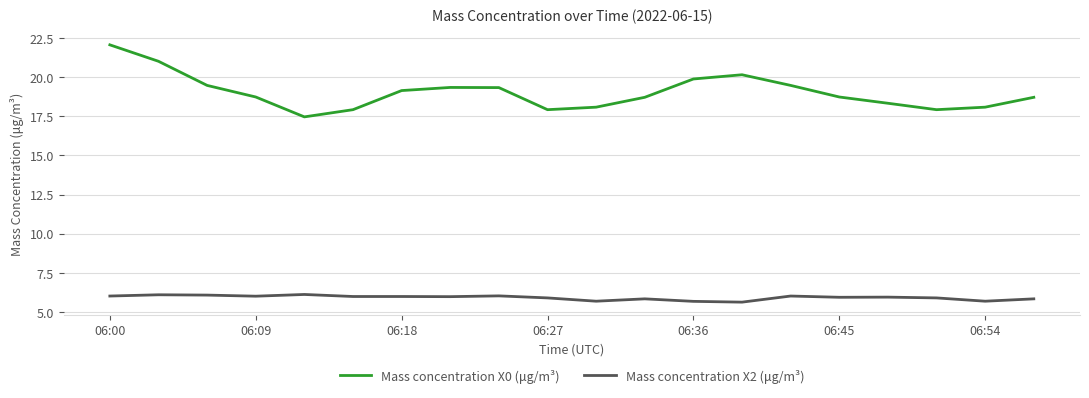

Which series has the largest total across all categories?

Mass concentration X0 (μg/m³)